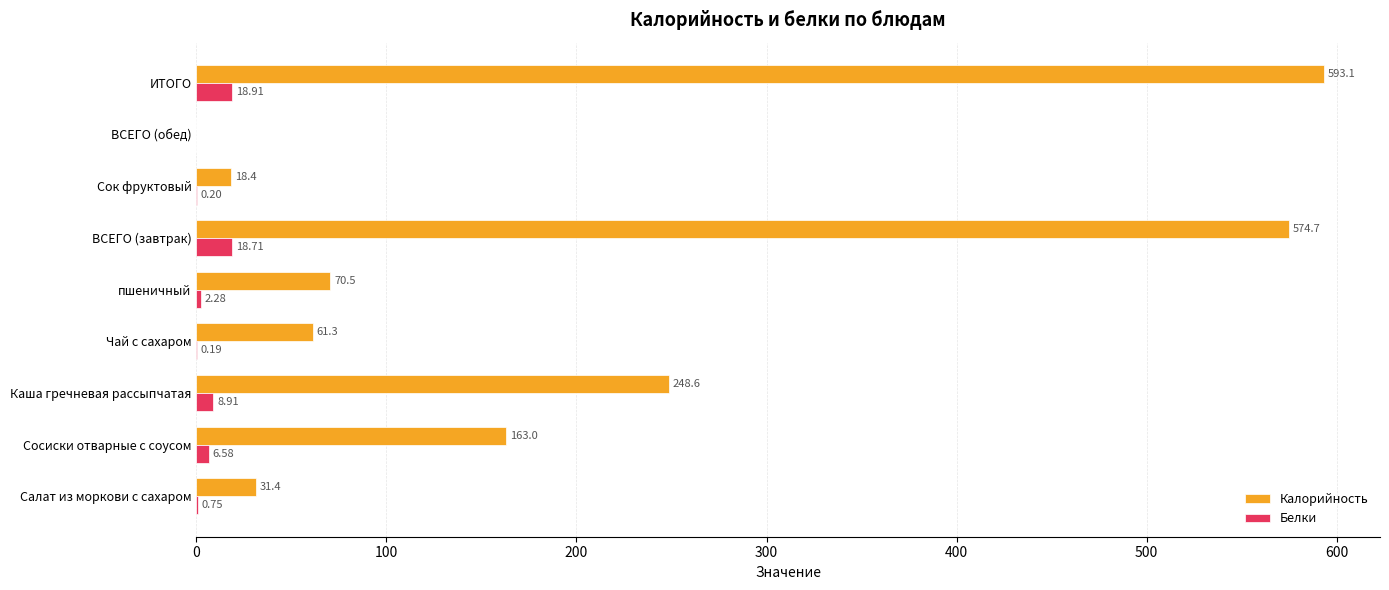

Where is Белки nearest to the value 9?

Каша гречневая рассыпчатая